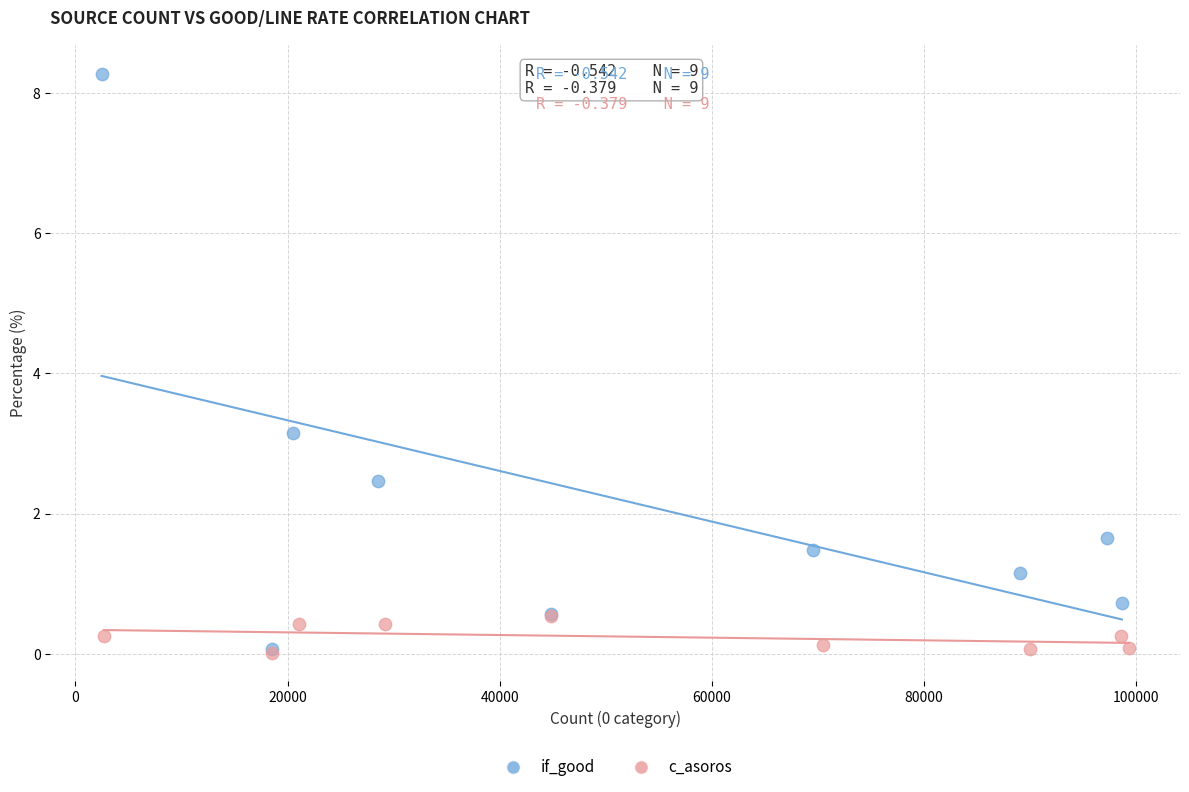

Which series has the widest spread of Y values?

if_good